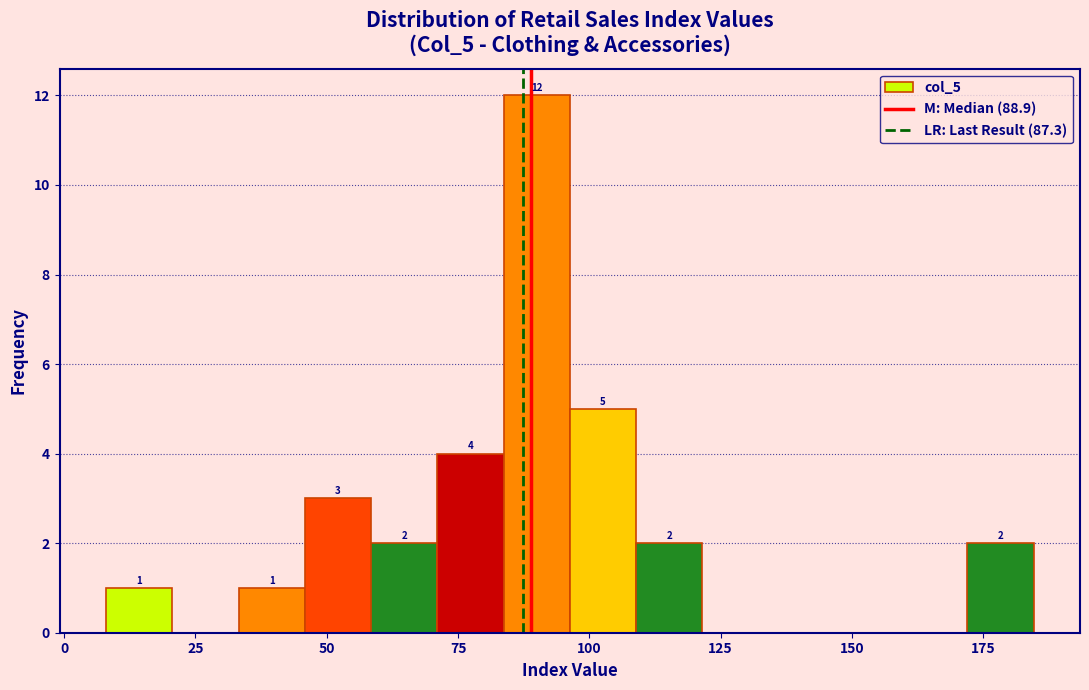

Read against the x-axis, roughly where is the centre of the tallest bar?

90